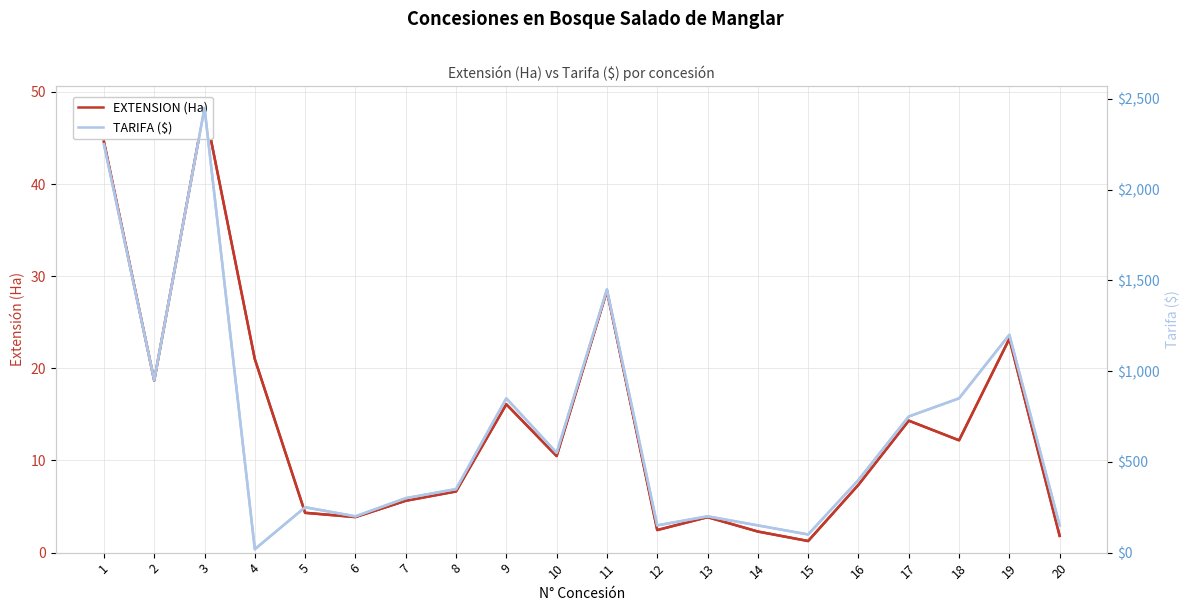

Is this an area chart (filled region under the line)?

No